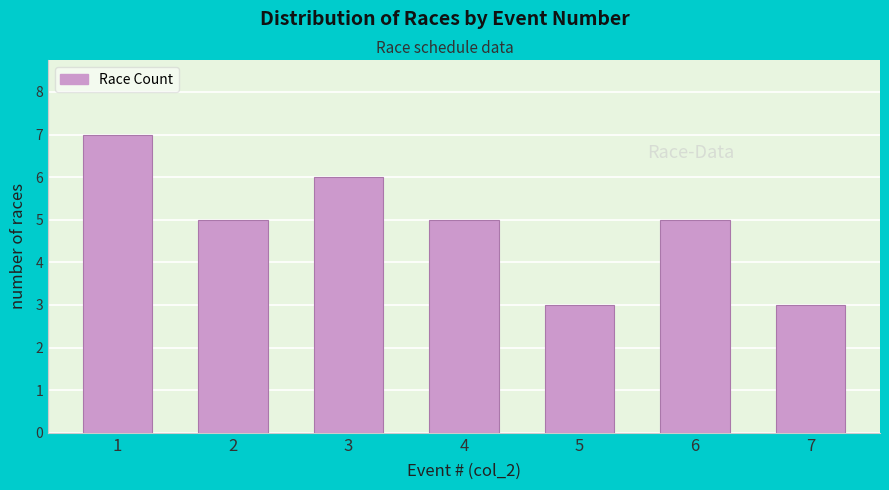

Reading left to right, list all the values displayed in this chart.

7	5	6	5	3	5	3